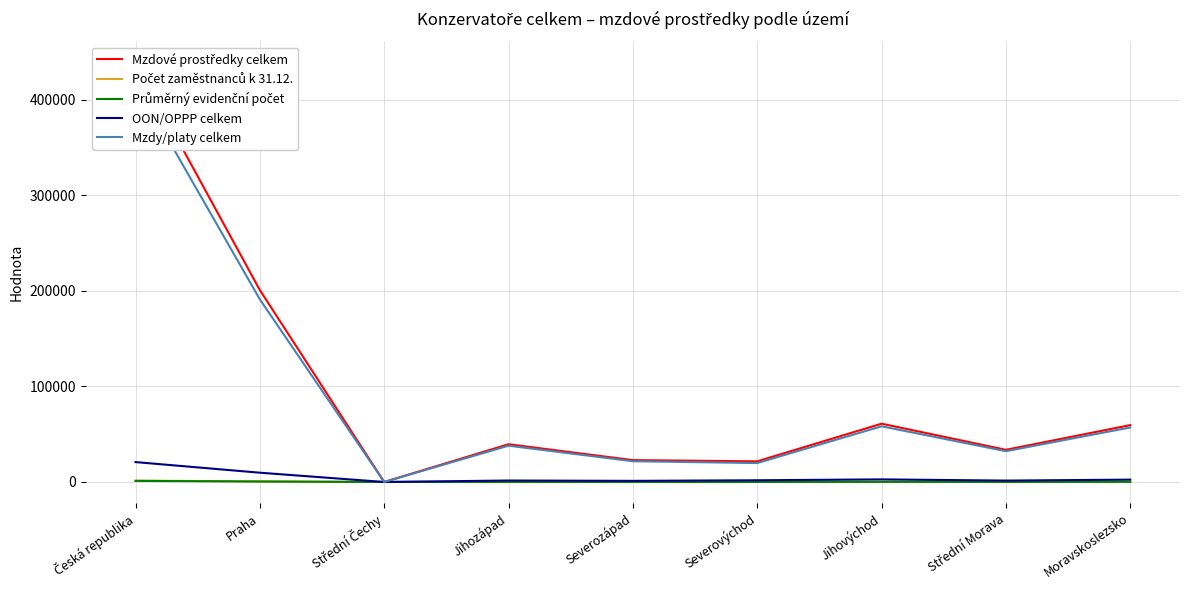

What is the sum of the OON/OPPP celkem values at Střední Čechy and Česká republika?

20835.2